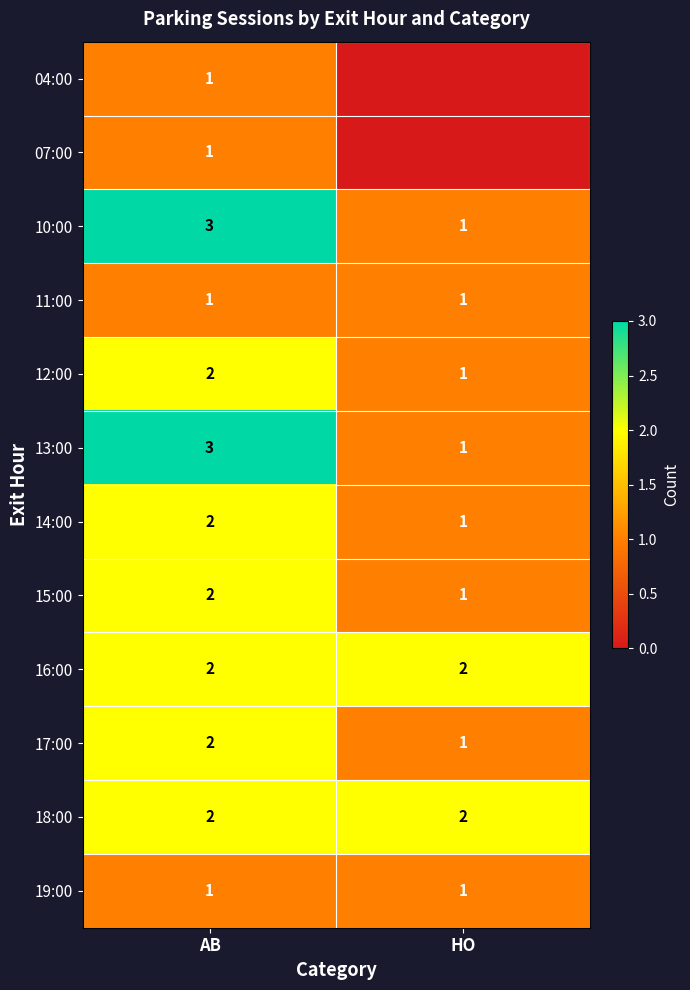

Read the 11:00 value at AB.

1